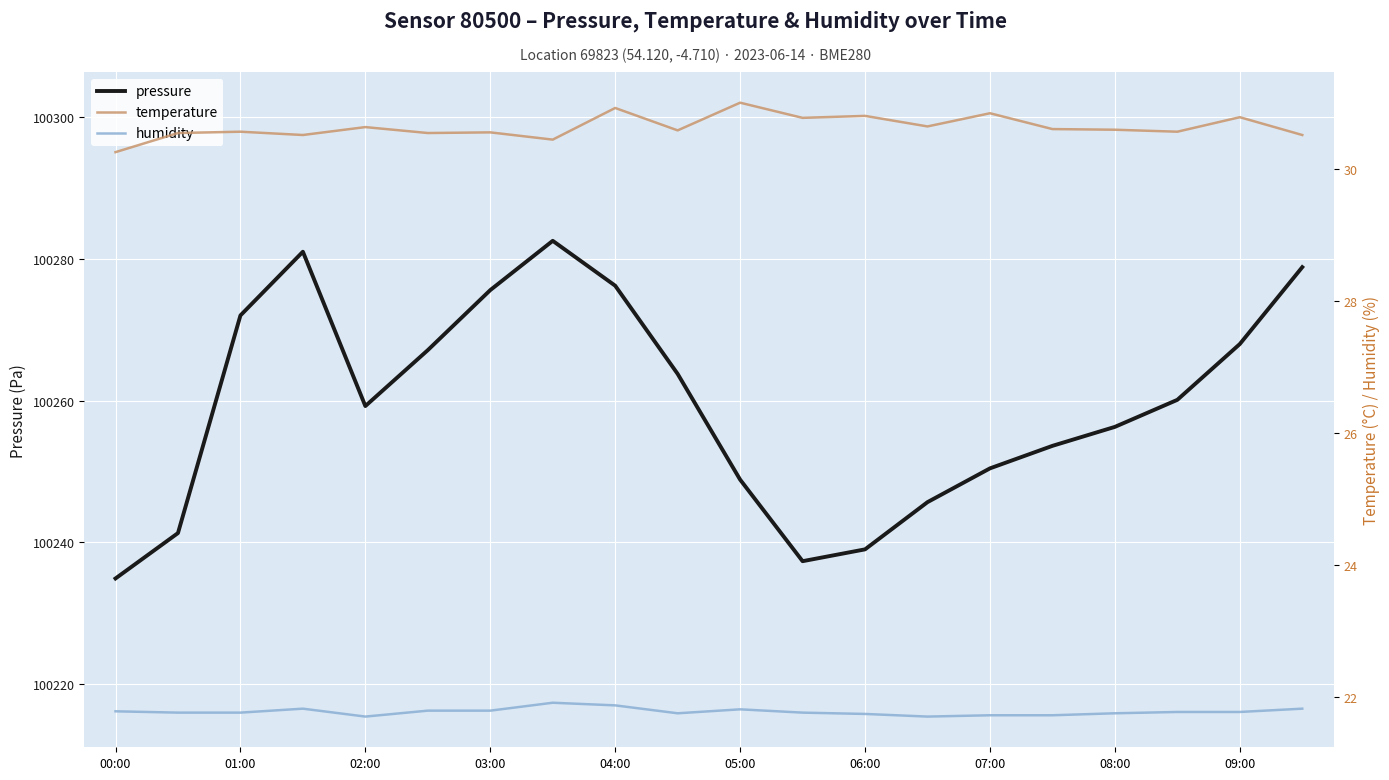

Is the value of humidity at 11 greater than the value of temperature at 13?

No